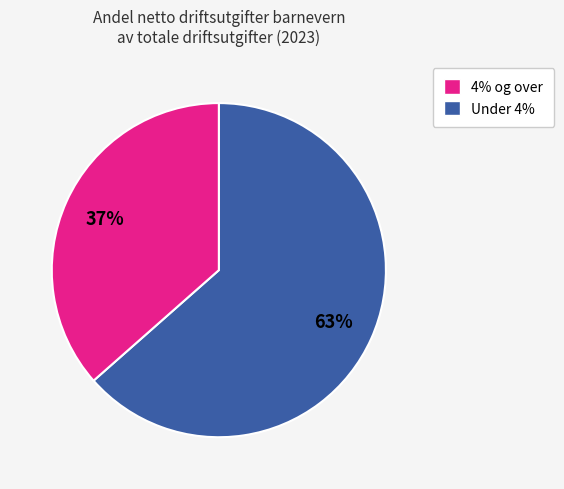

To the nearest percent, what is the average slice percentage?

50%